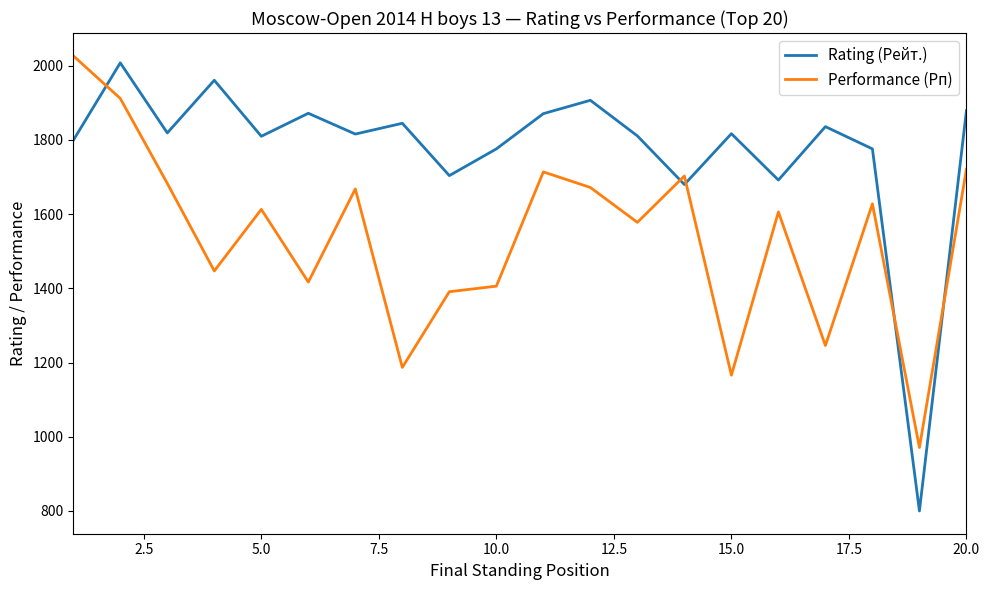

True or false: Performance (Рп) and Rating (Рейт.) cross at least once.

True